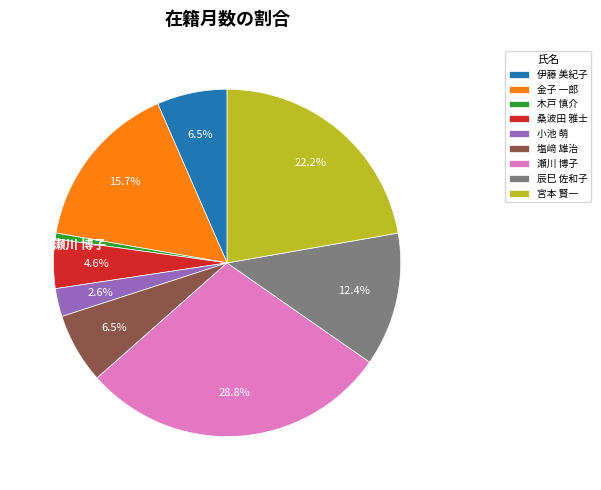

Approximately how many times larger is the value at 辰巳 佐和子 compared to 木戸 慎介?

22.8